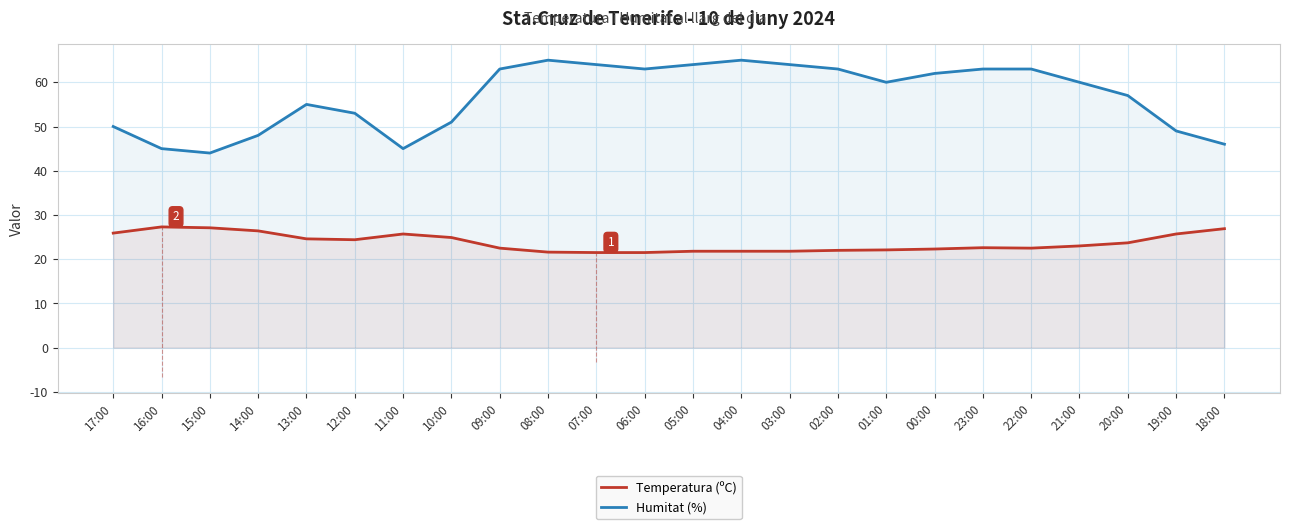

What is the difference between the highest and lowest values at 18:00?

19.1